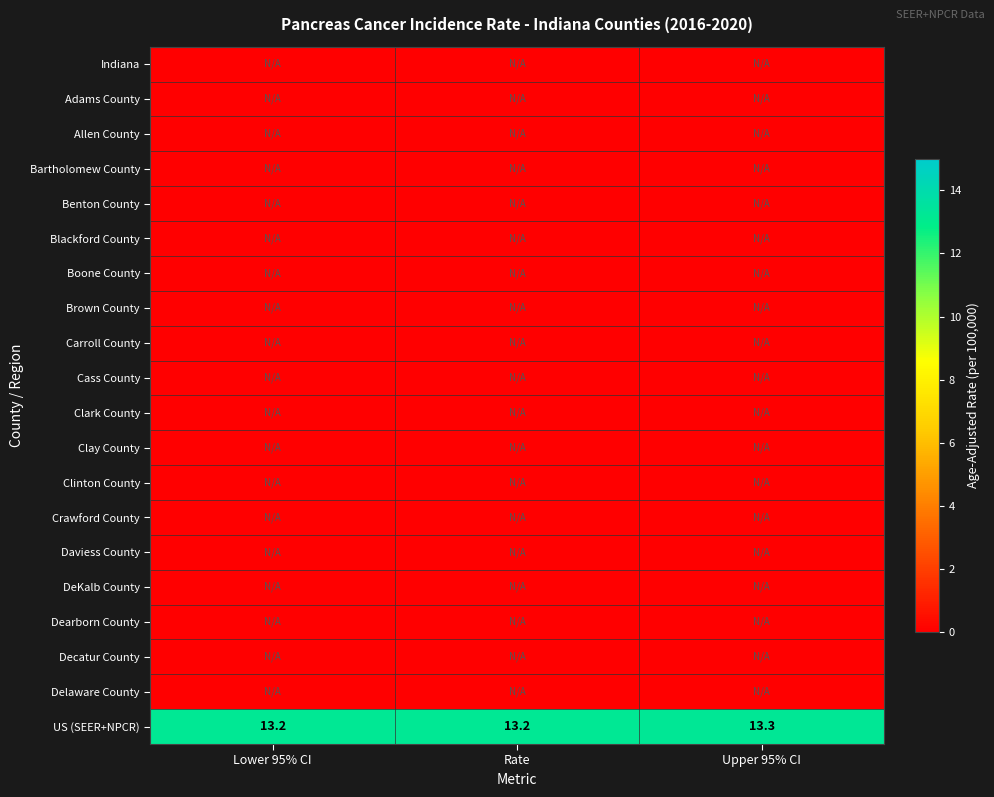

The value of US (SEER+NPCR) at Lower 95% CI is 8.9. True or false?

False